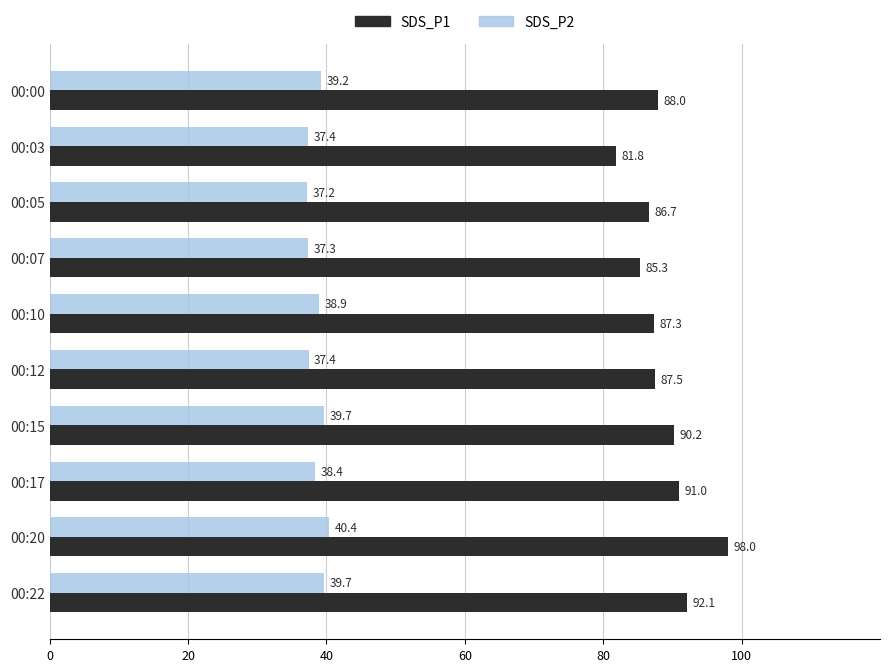

How many values in the SDS_P1 series exceed 87?

7